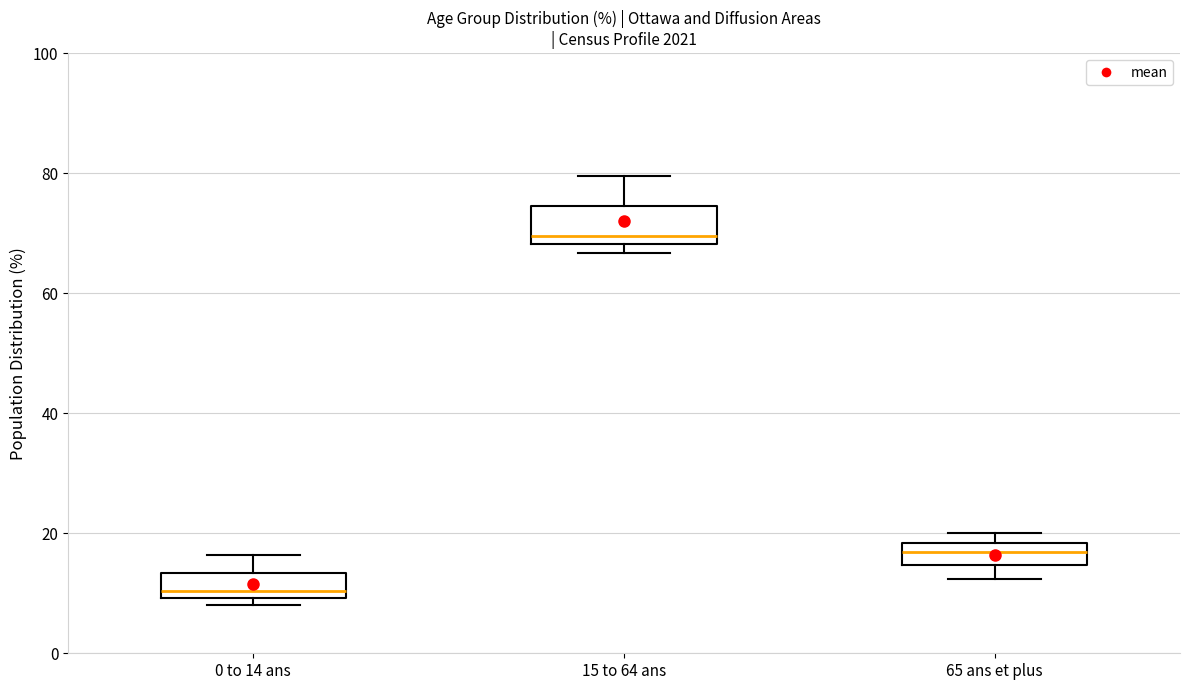

Which box's median line is the lowest?

0 to 14 ans